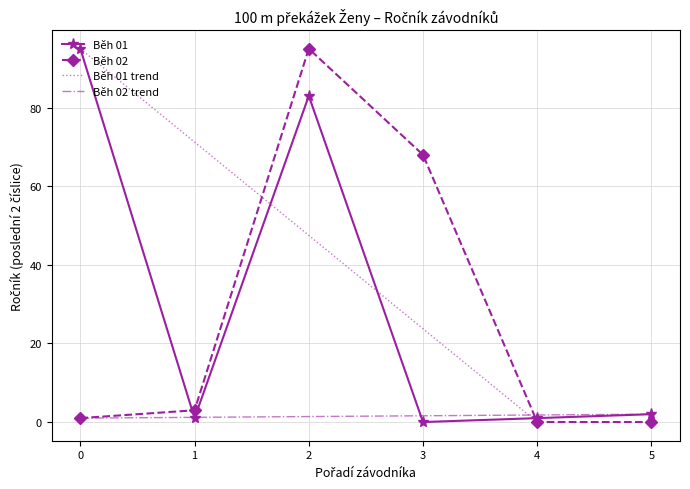

Reading left to right, transcribe all the data shown in this chart.

Běh 01: 95	1	83	0	1	2
Běh 02: 1	3	95	68	0	0